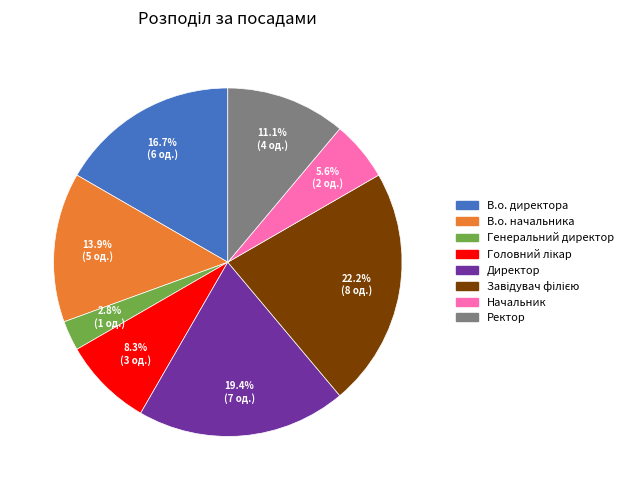

What is the total percentage of Генеральний директор and В.о. начальника?

16.7%